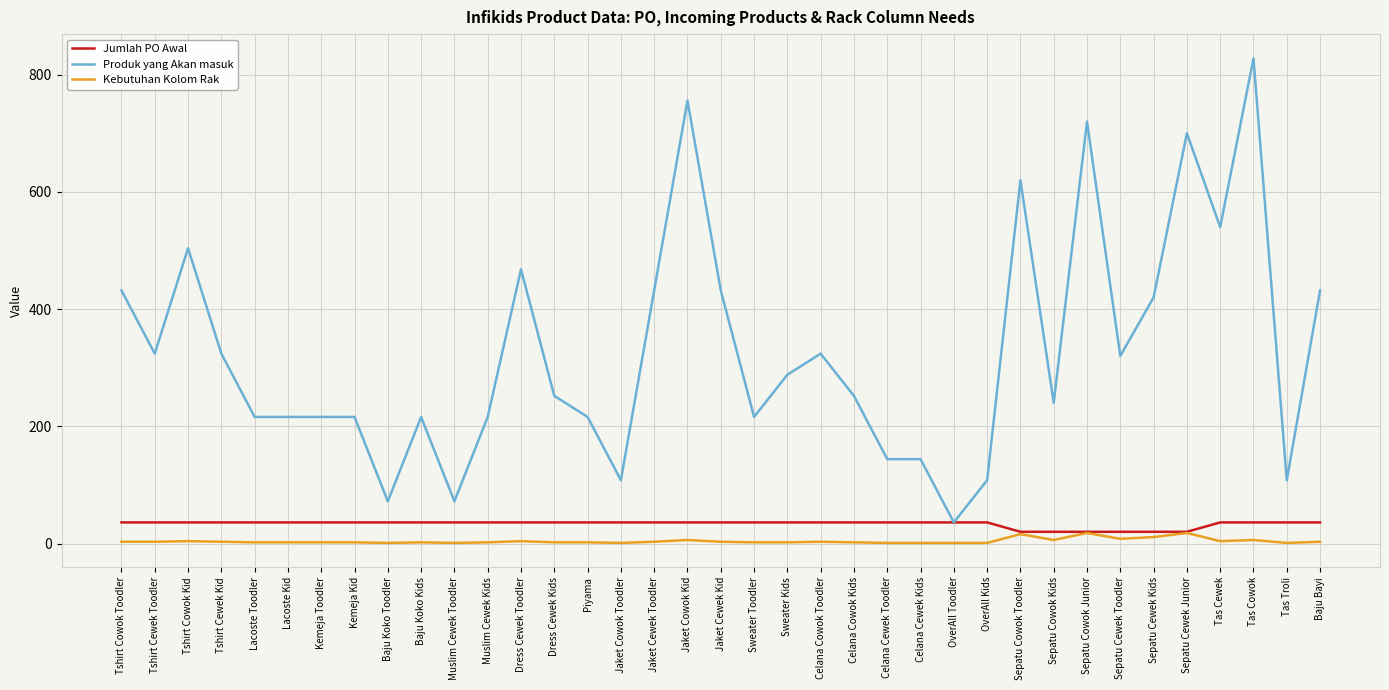

The Produk yang Akan masuk series shows 319 at Muslim Cewek Kids. True or false?

False